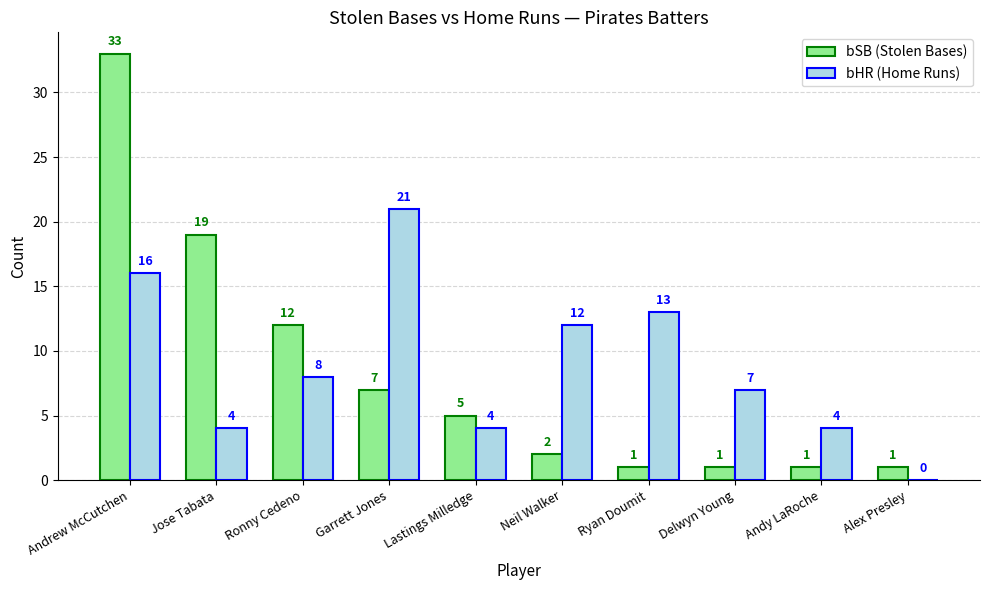

What is the spread (max minus min) of values at Andrew McCutchen?

17